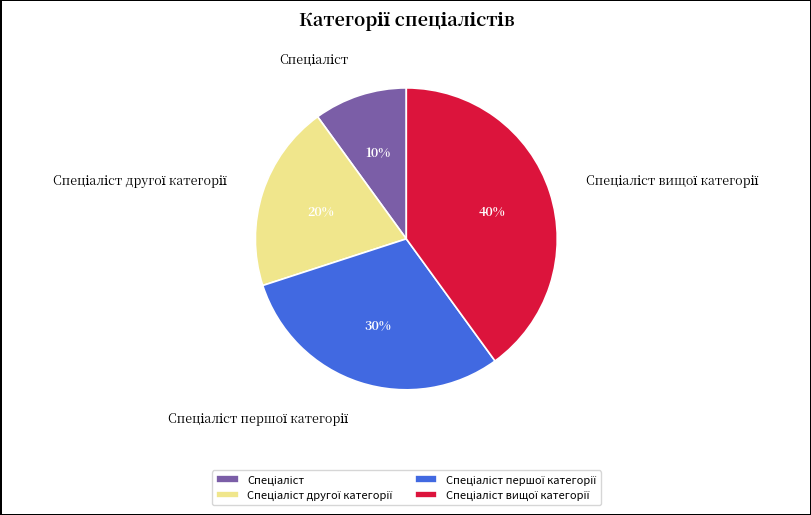

Count the number of slices in the pie.

4